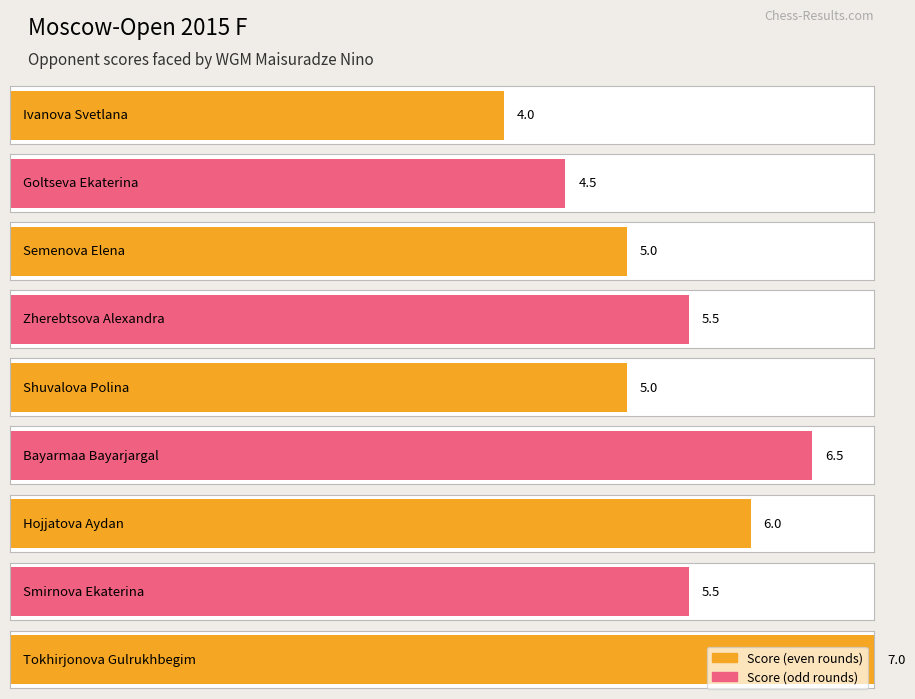

What is the sum of all values?

49.0